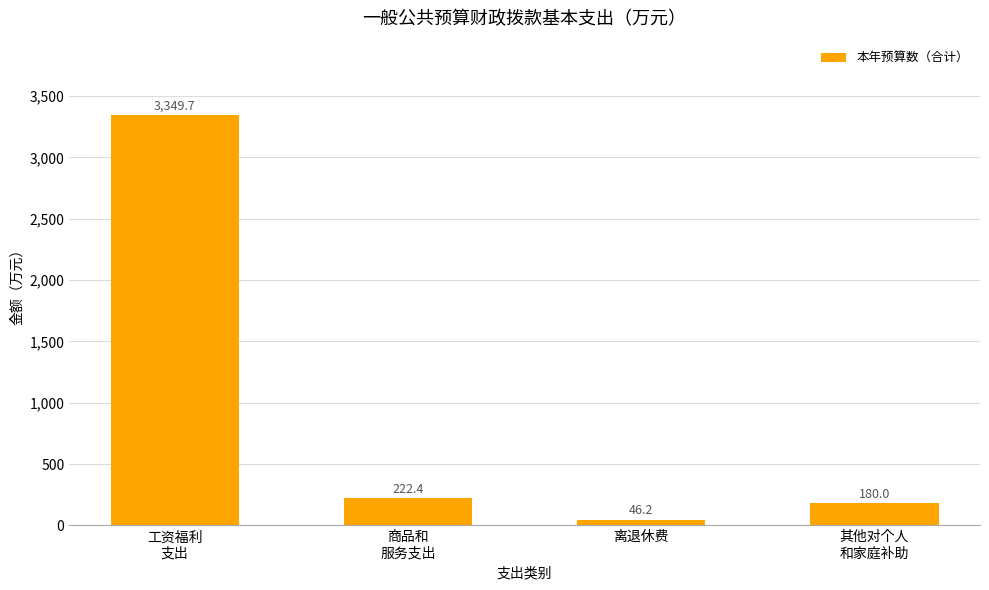

What is the sum of the values at 其他对个人
和家庭补助 and 商品和
服务支出?

402.4